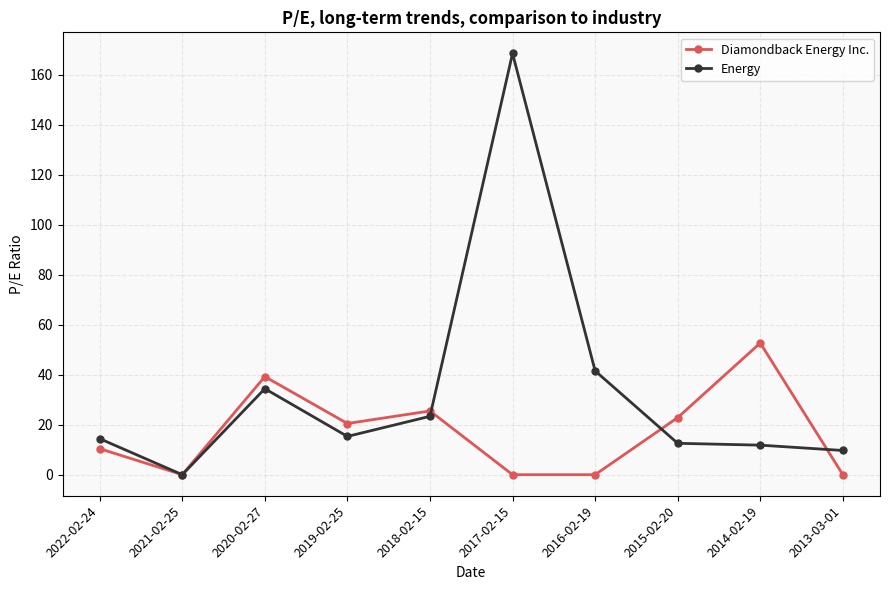

At which label does Diamondback Energy Inc. first exceed 20?

2020-02-27